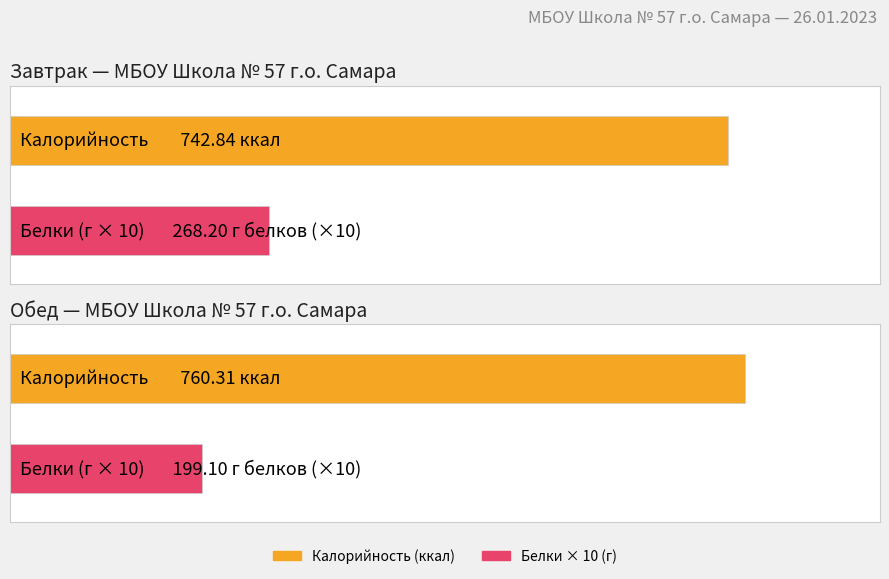

At which category does the chart reach its minimum across all series?

Обед